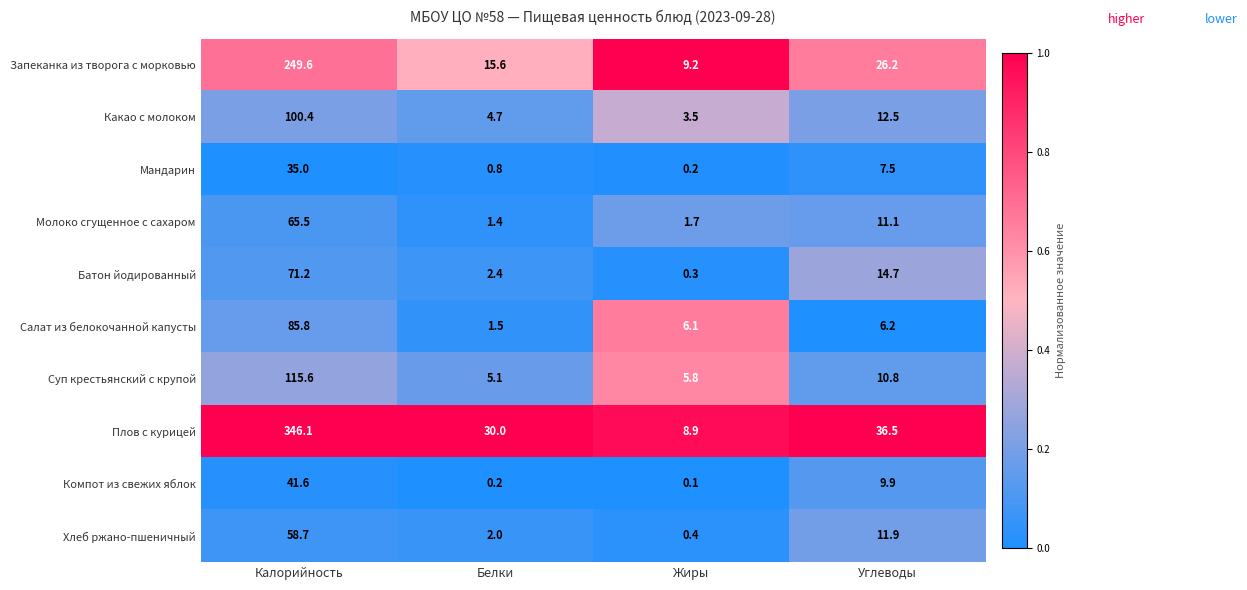

The Салат из белокочанной капусты series shows 85.8 at Калорийность. True or false?

True